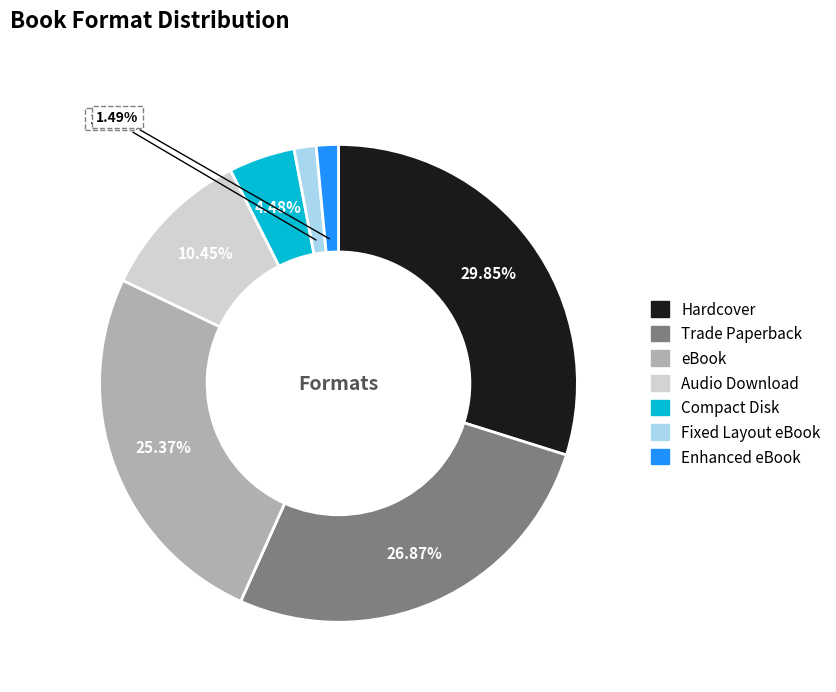

How many segments does this pie chart have?

7